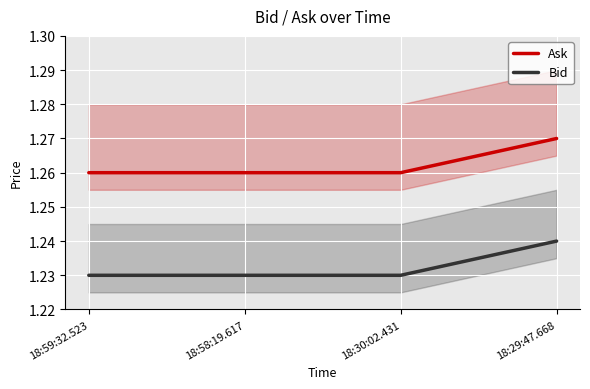

Is it true that Bid equals 1.2 at 18:30:02.431?

True